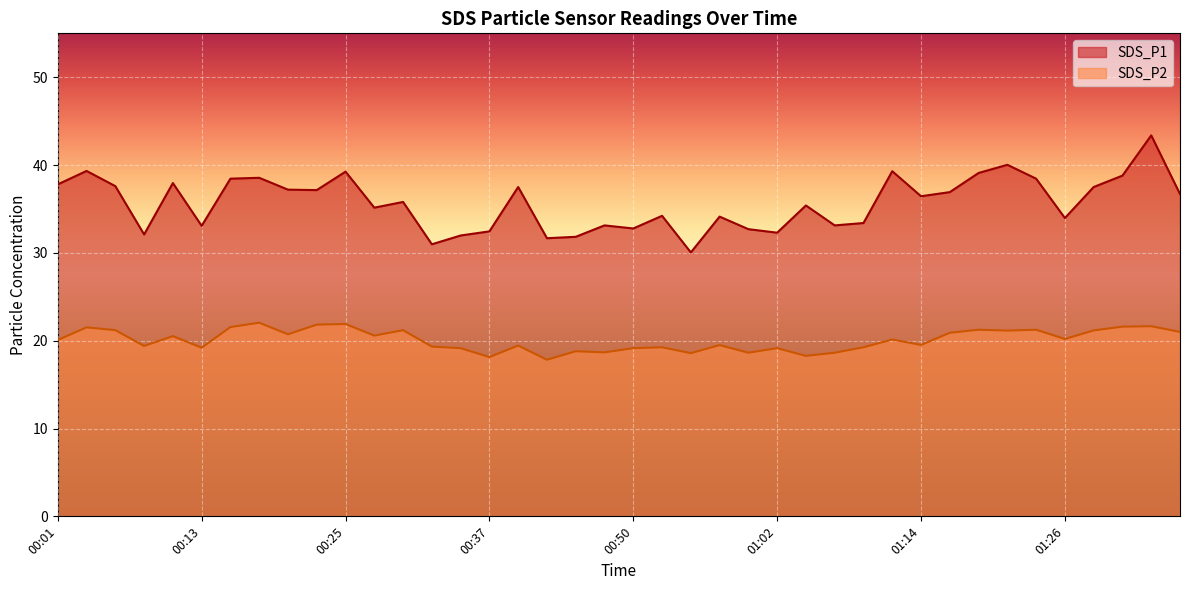

At which label does SDS_P2 first exceed 20?

00:01